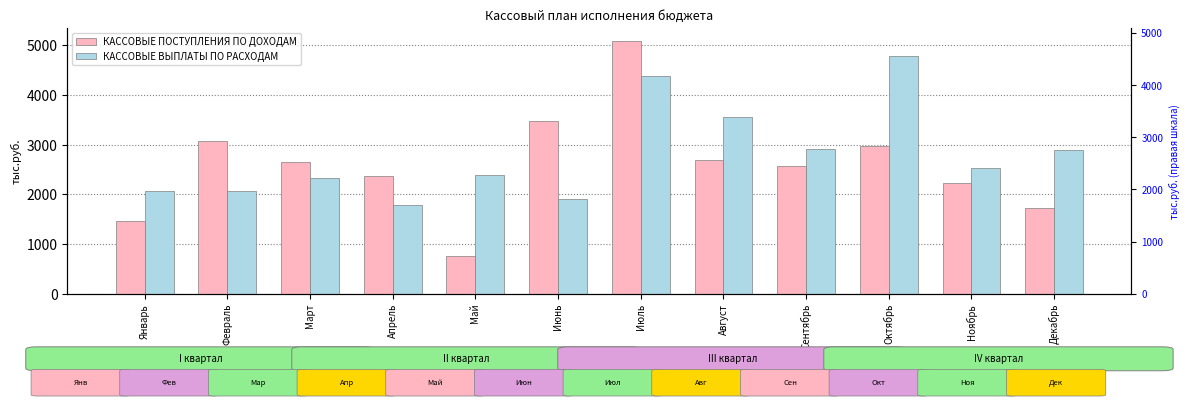

What position from the left is Сентябрь?

9